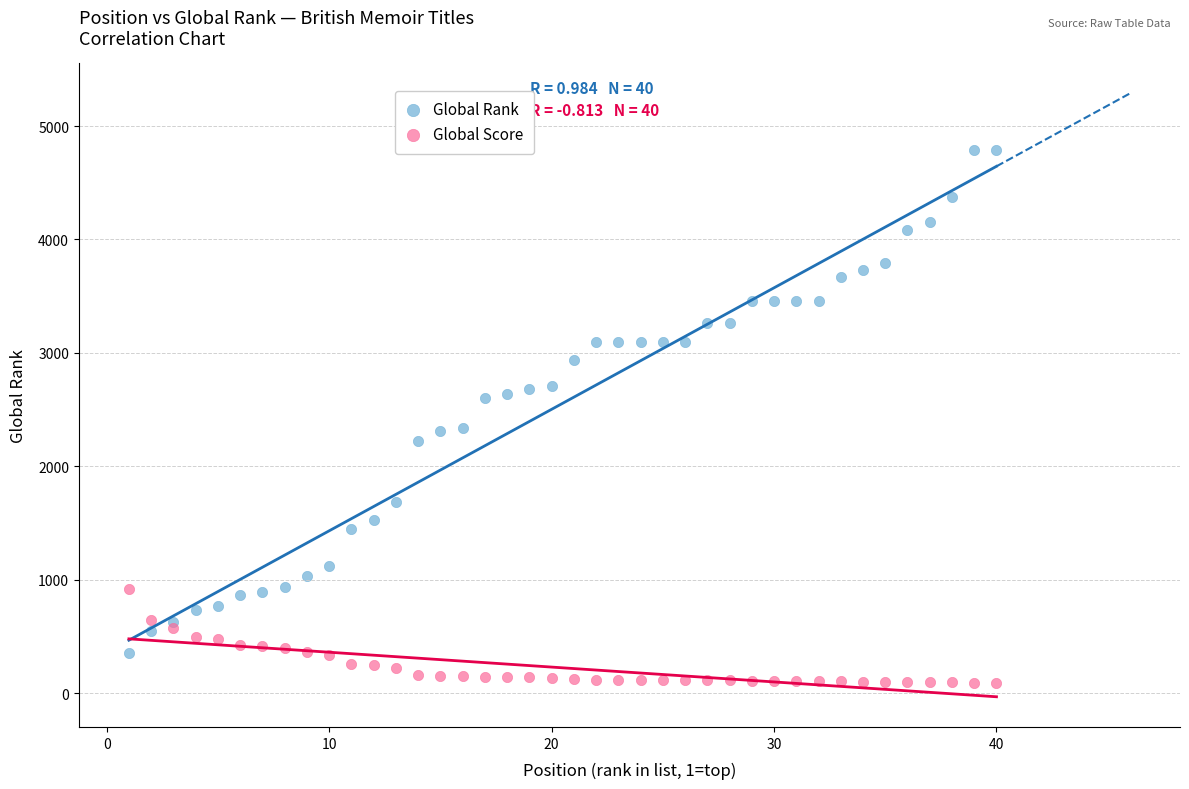

What is the X range (max minus min) for the scatter plot?

39